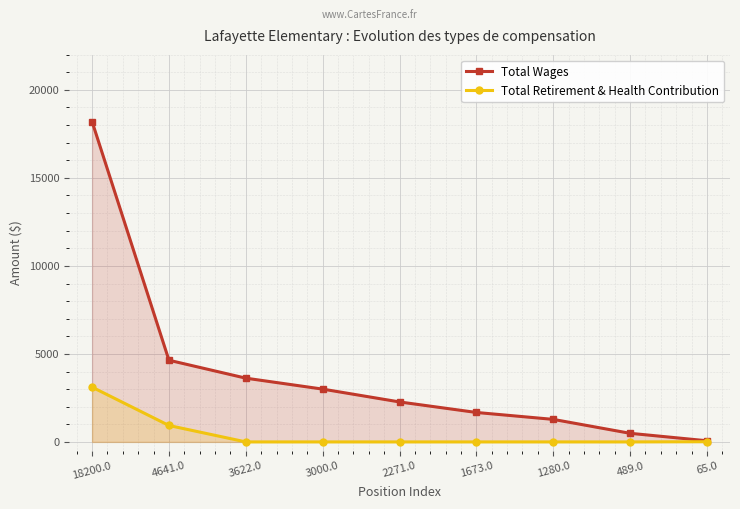

What is the total value across all series at 18200.0?

21312